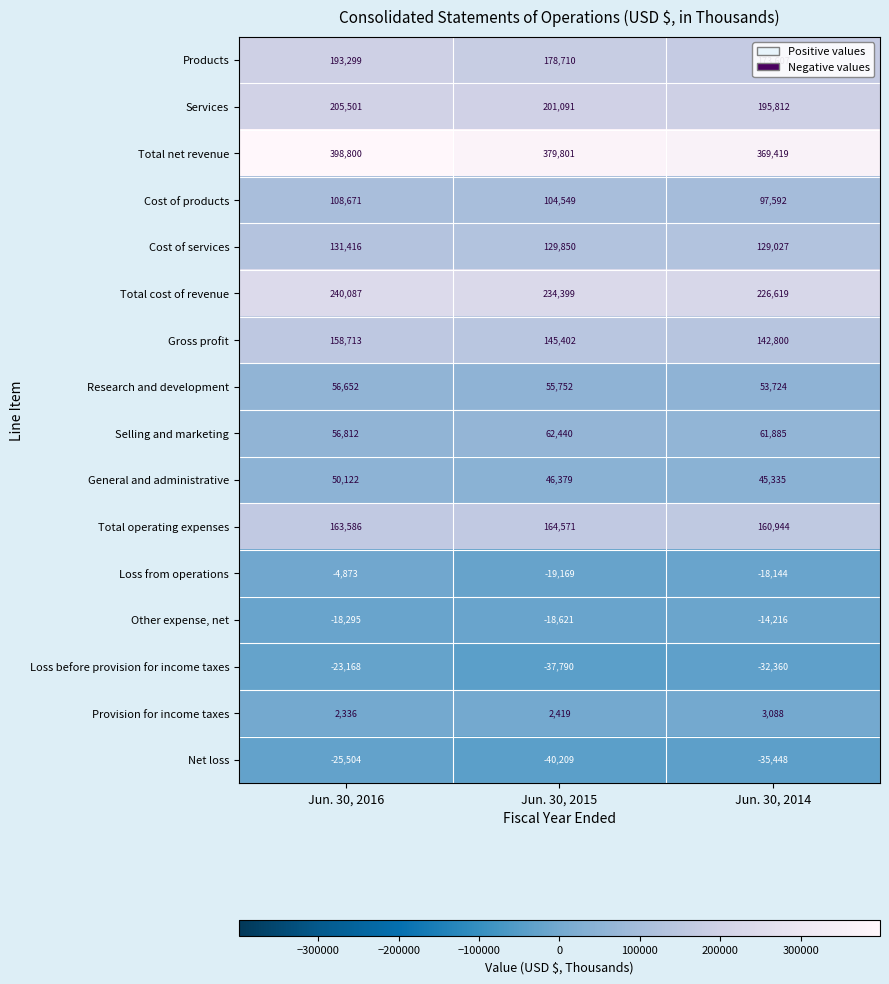

Which series has the widest spread of values?

Total net revenue